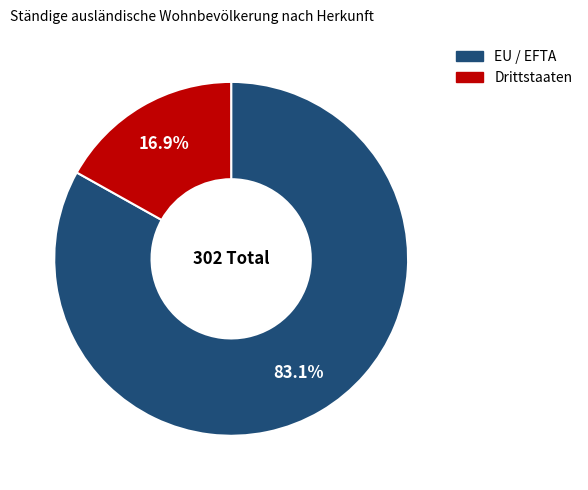

Count the number of slices in the pie.

2